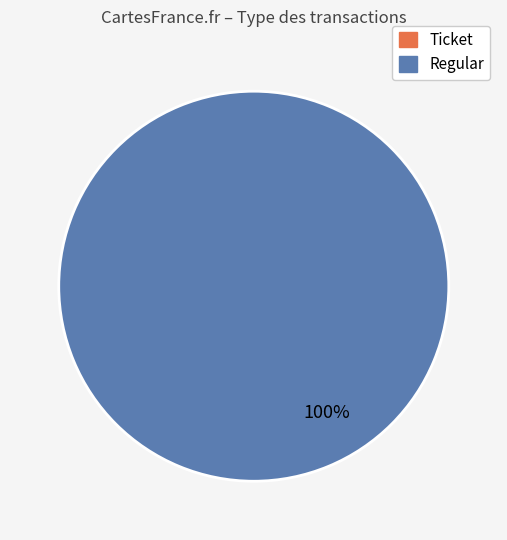

Rank the categories by value from lowest to highest.

Ticket, Regular